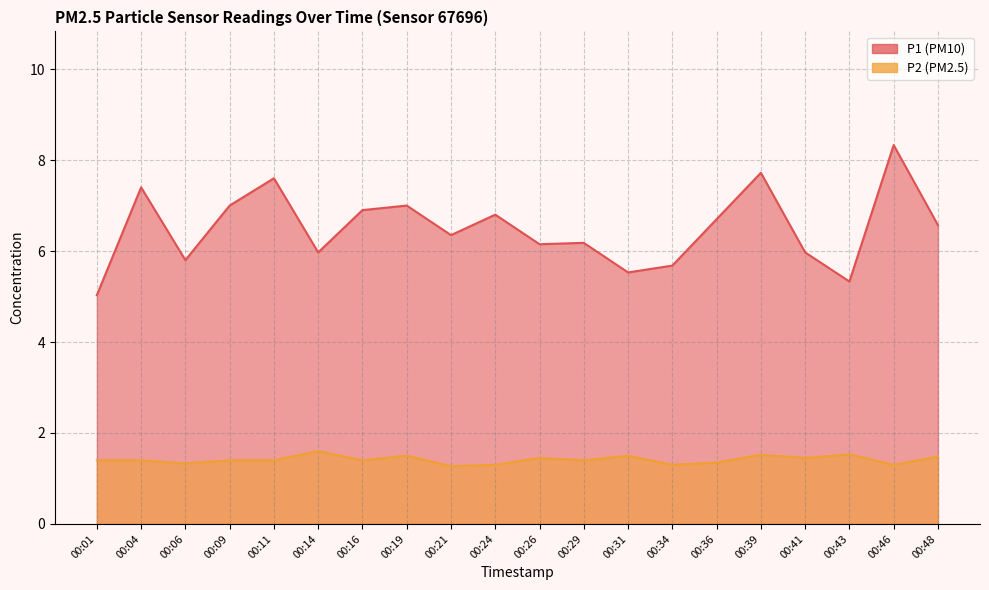

True or false: P1 has more than 0 interior local peaks.

True